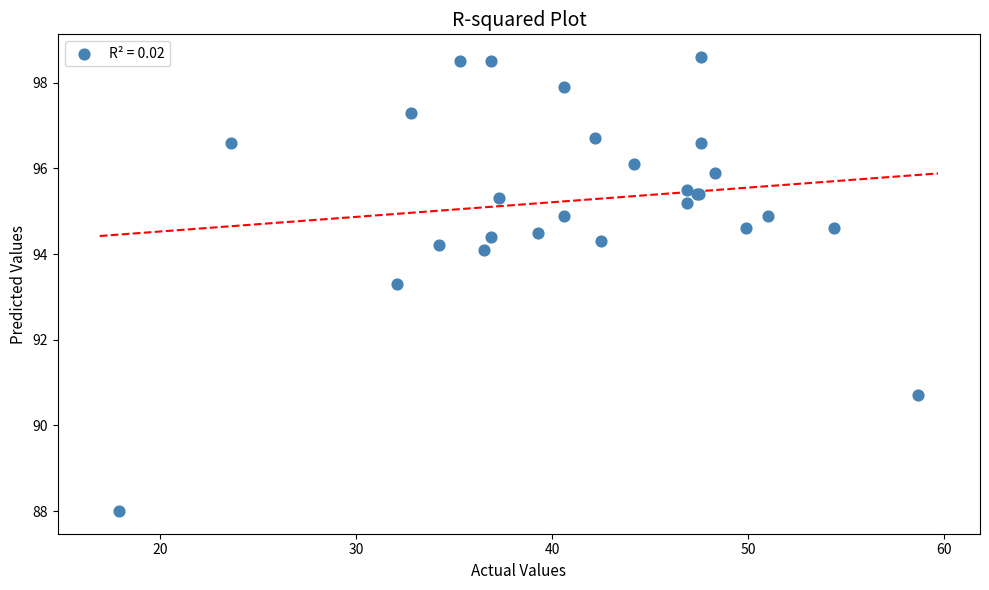

What Y value in the scatter plot is closest to 93?

93.3